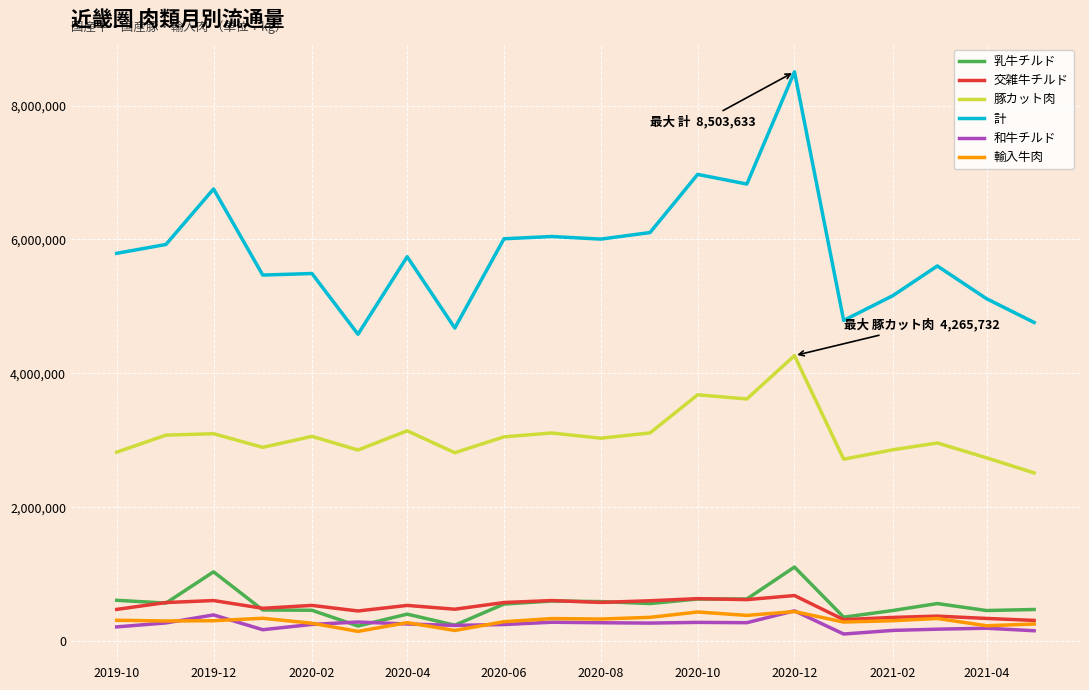

True or false: 乳牛チルド and 計 cross at least once.

False